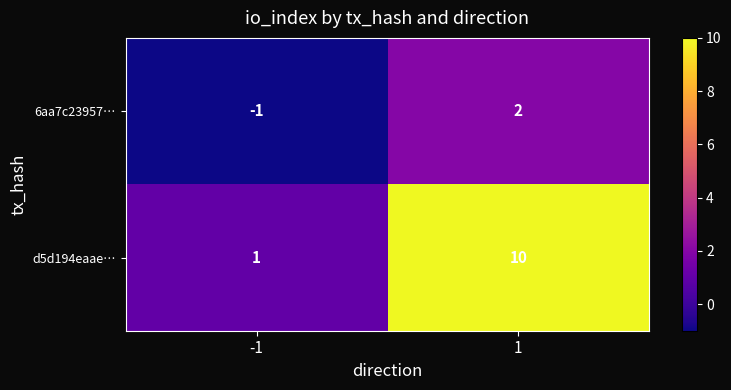

Which series changed the most between -1 and 1?

d5d194eaae…